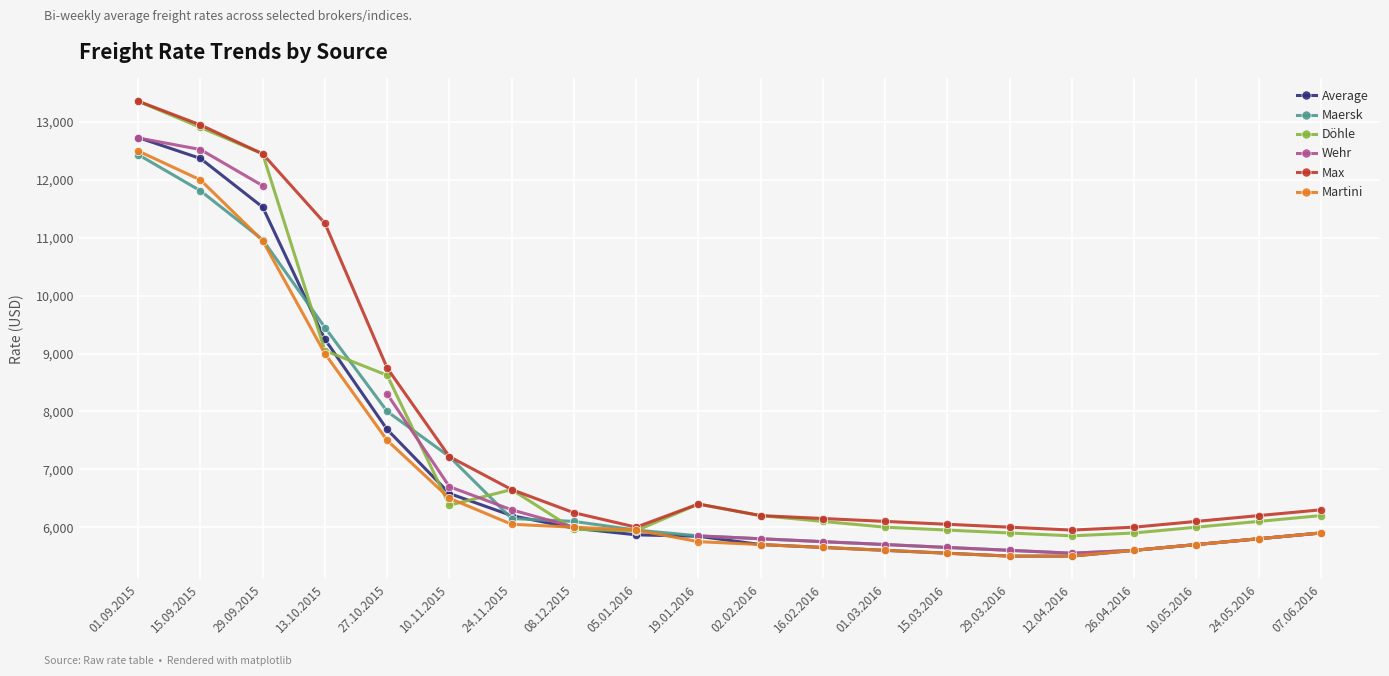

Is the value of Wehr at 29.03.2016 greater than the value of Martini at 13.10.2015?

No